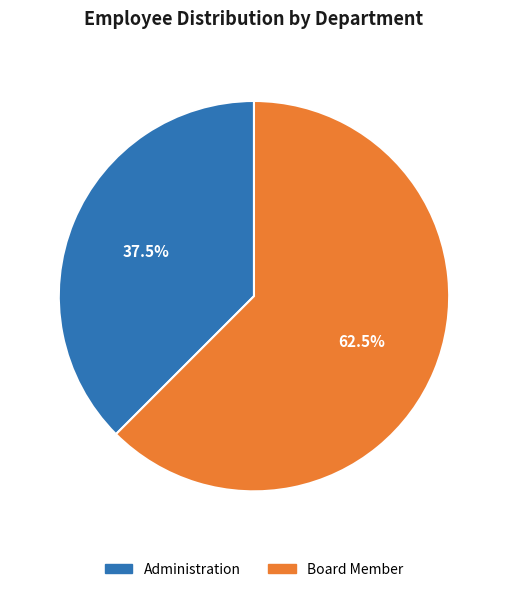

What portion of the pie excludes Board Member?

37.5%